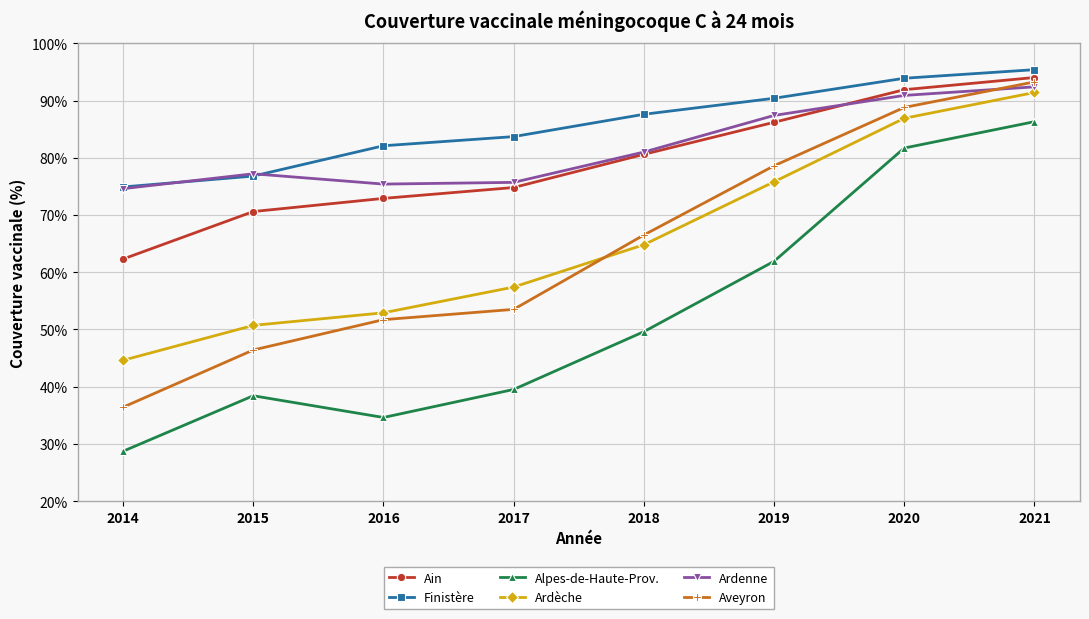

What is the difference between the maximum and second lowest values in the Ardenne series?

17.0